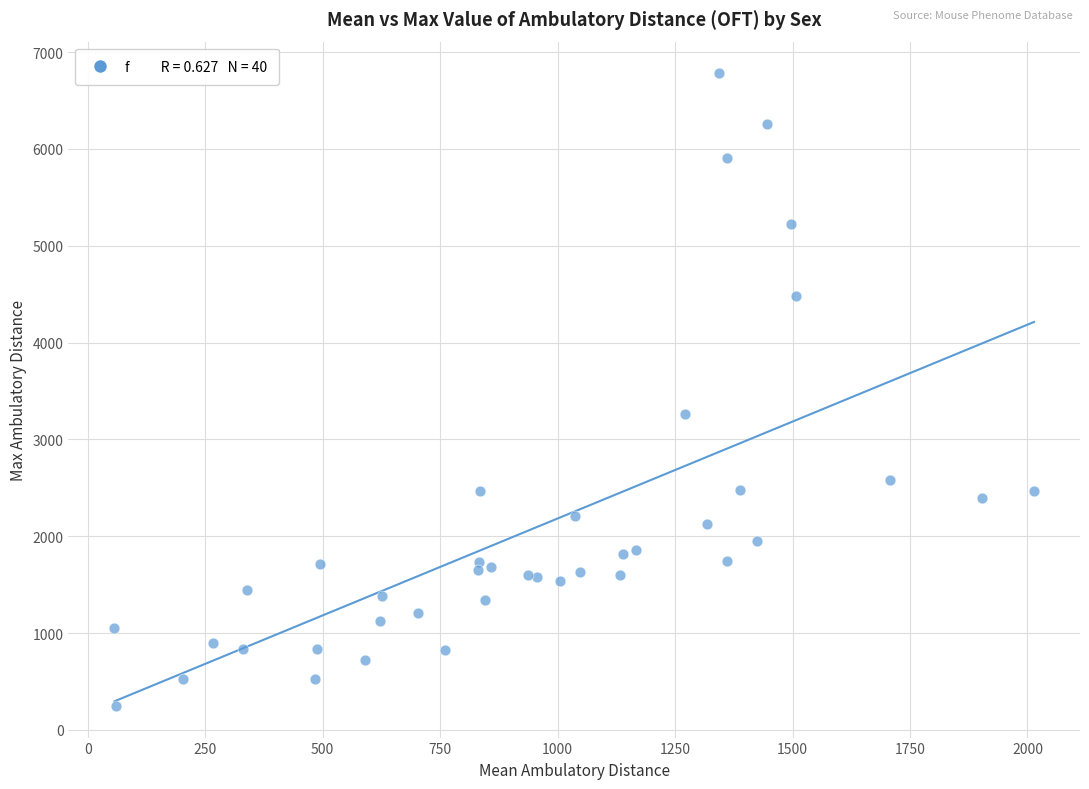

What Y value in the scatter plot is closest to 3514?

3262.0